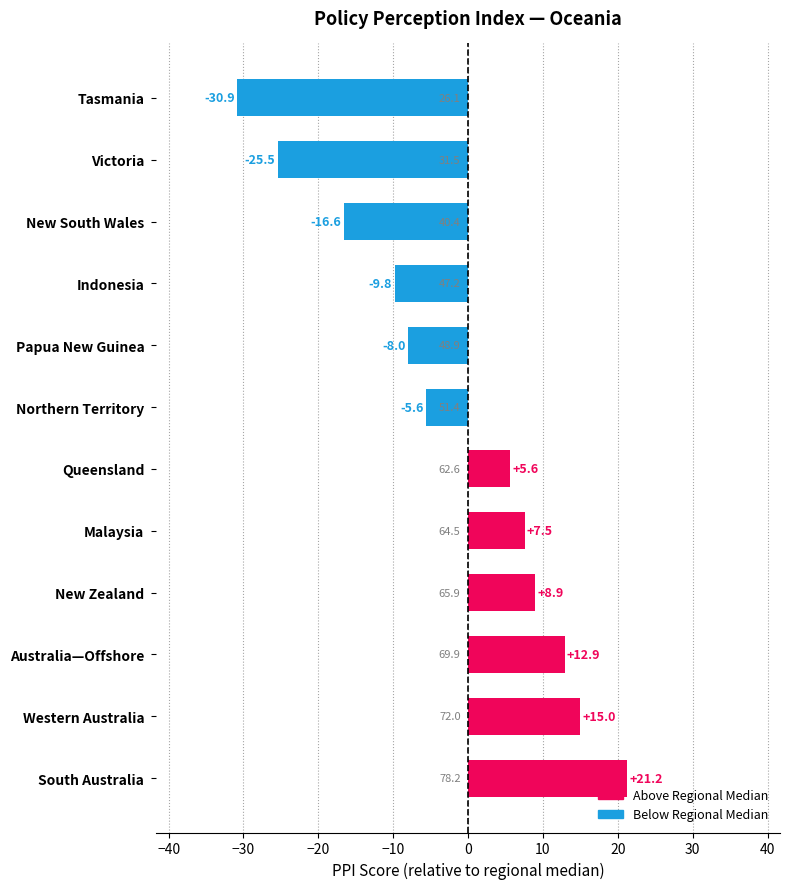

Reading bottom to top, transcribe all the data shown in this chart.

21.2	15.0	12.9	8.9	7.5	5.6	-5.6	-8.0	-9.8	-16.6	-25.5	-30.9